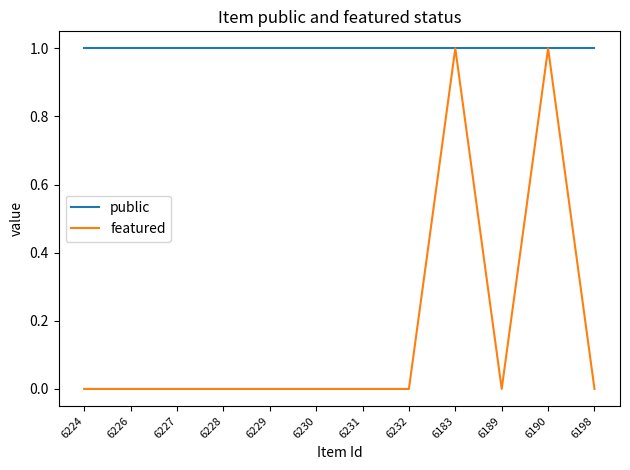

Does the chart display data point markers on the line(s)?

No